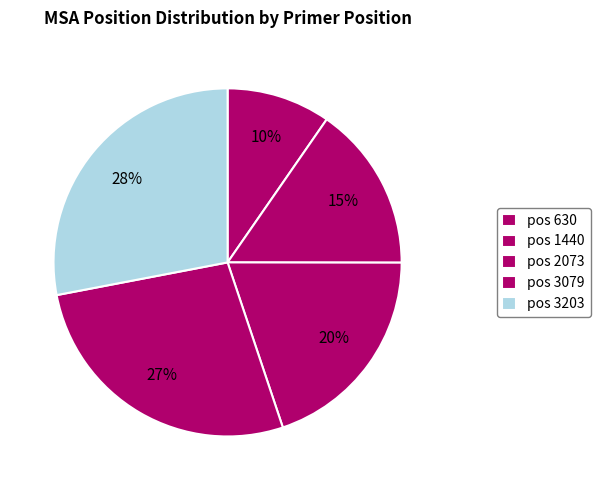

How many segments does this pie chart have?

5